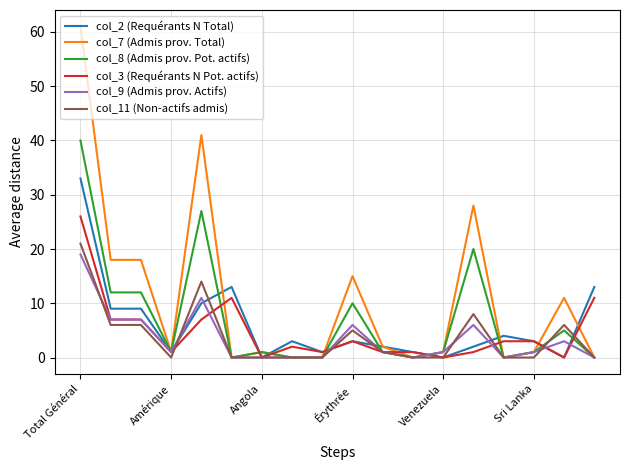

What is the maximum value shown in the chart?

61